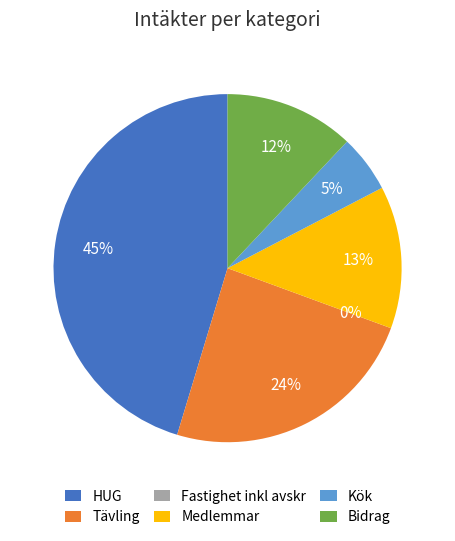

What portion of the pie excludes HUG?

54.7%